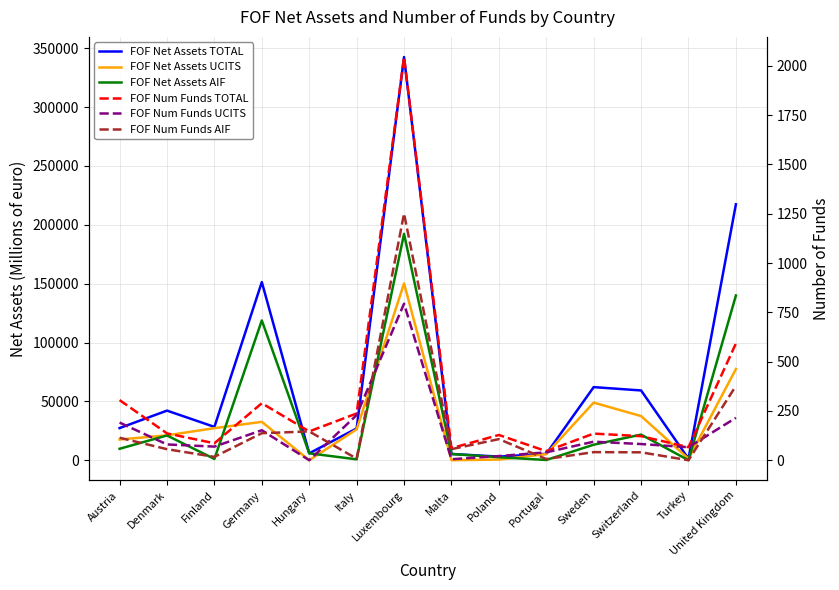

Which series has the largest range (max minus min)?

FOF Net Assets TOTAL